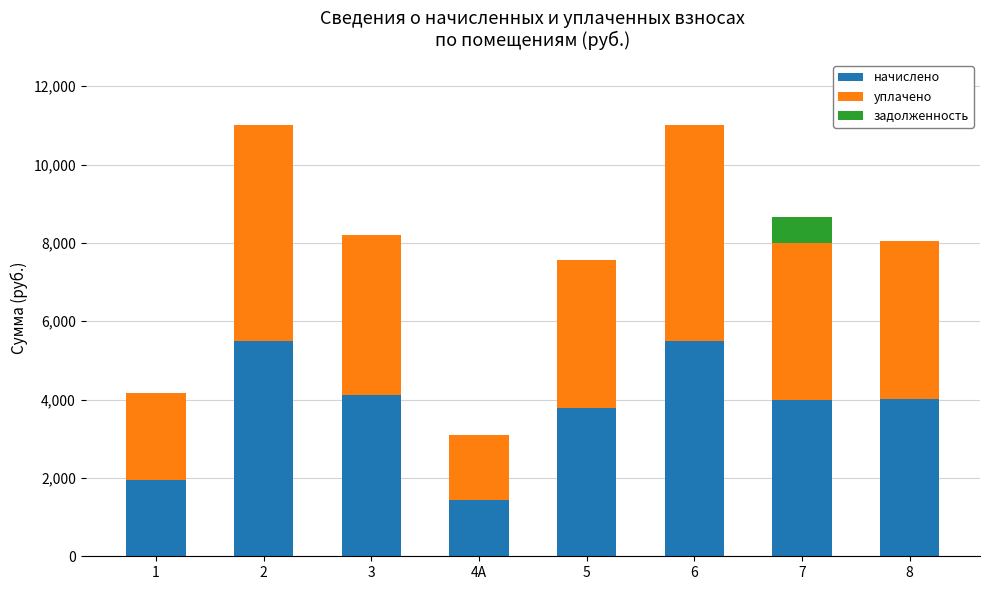

The value of начислено at 7 is 3991.0. True or false?

True